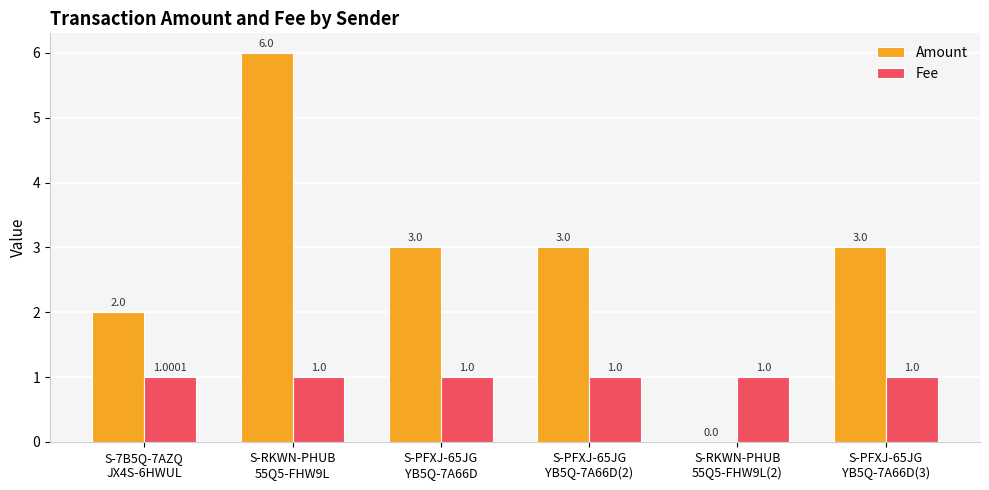

Which series has the largest total across all categories?

Amount